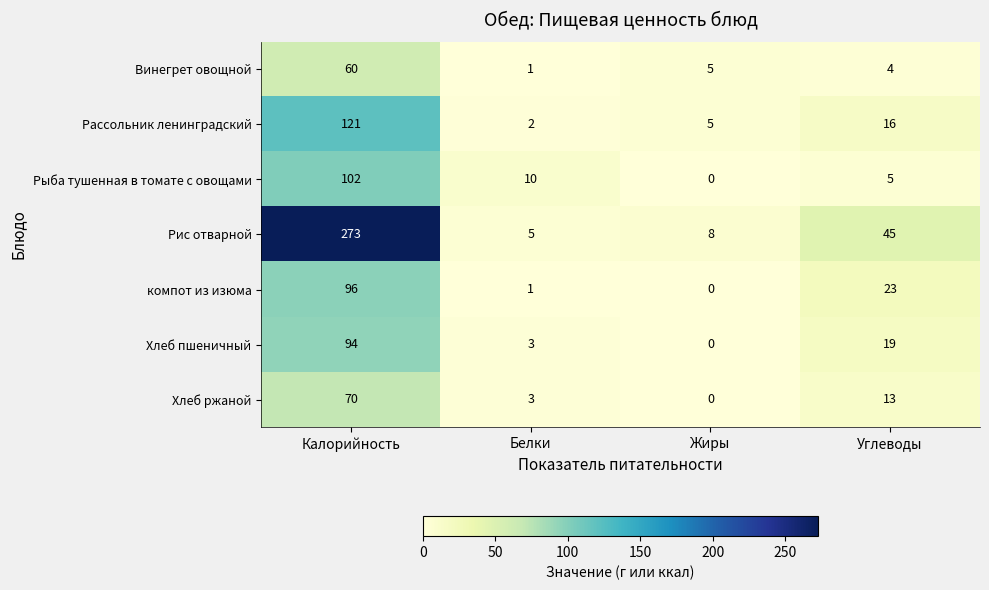

How many positive values does the Хлеб пшеничный series have?

3